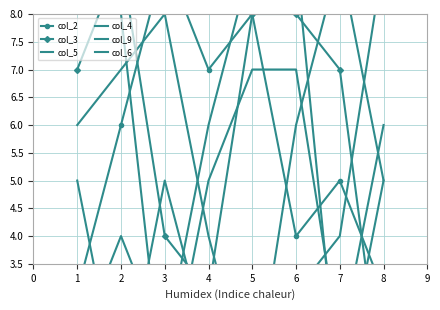

At which category does col_2 reach its first local peak?

3